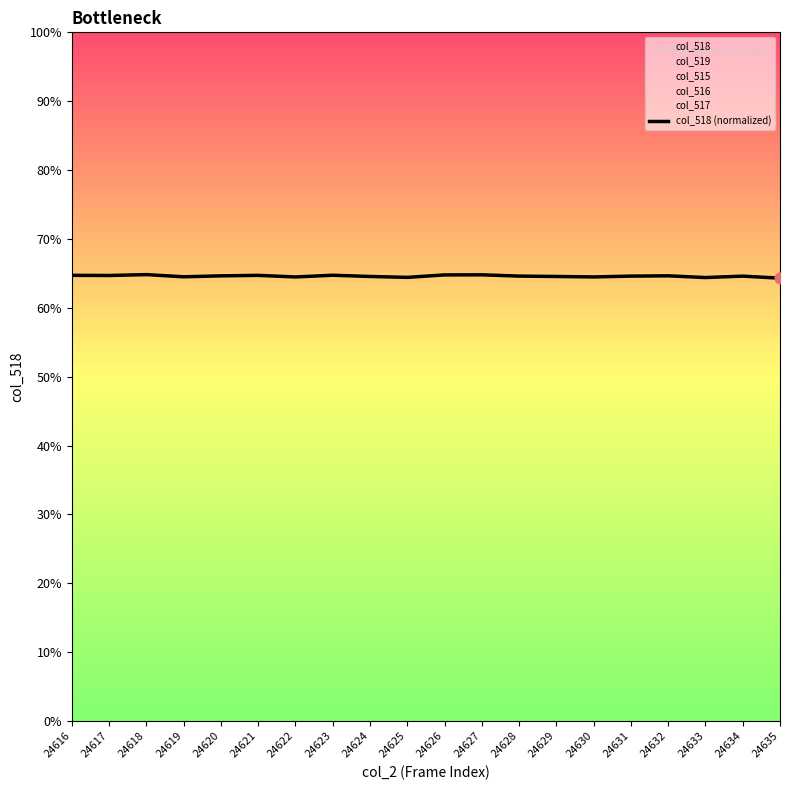

What is the change in value from 24616 to 24619?

-0.2